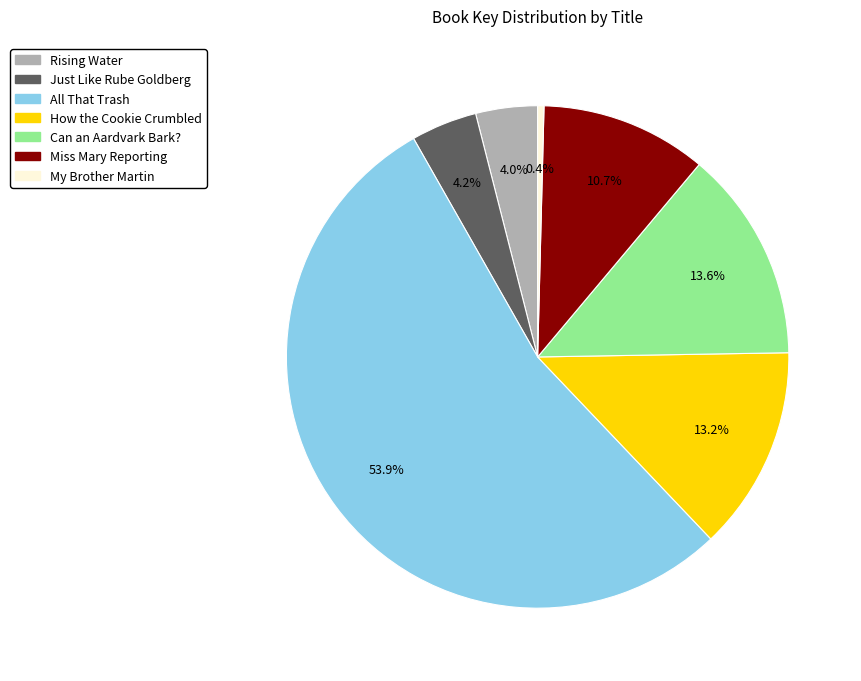

Which has a higher value, How the Cookie Crumbled or All That Trash?

All That Trash